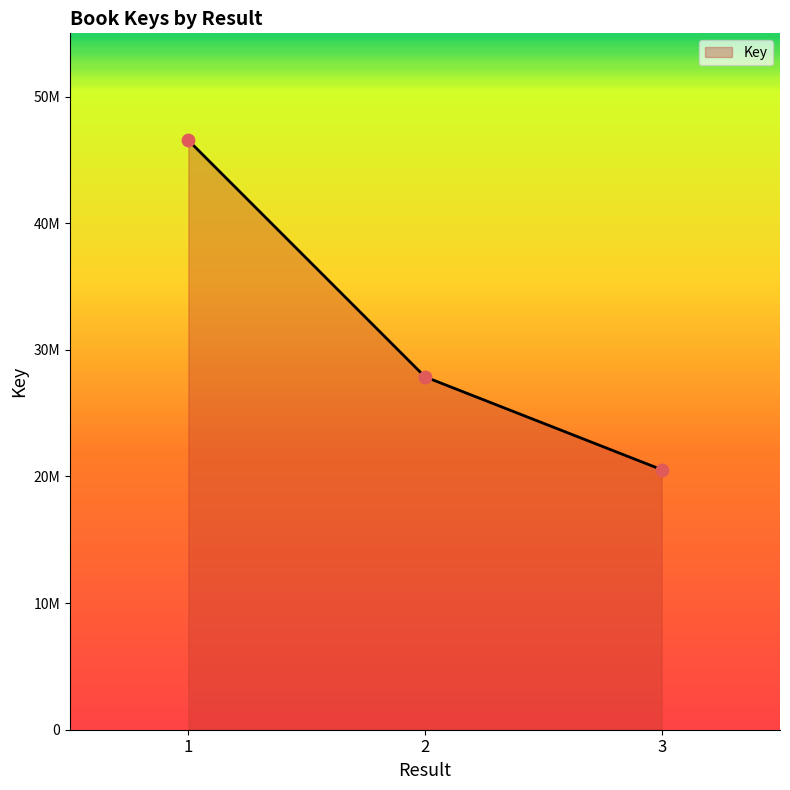

Is this an area chart (filled region under the line)?

Yes